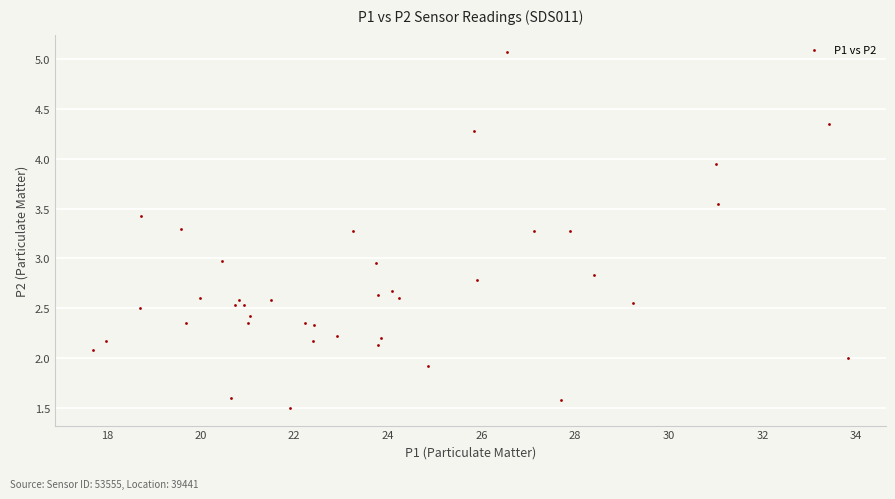

What is the range of Y values (max minus min)?

3.6